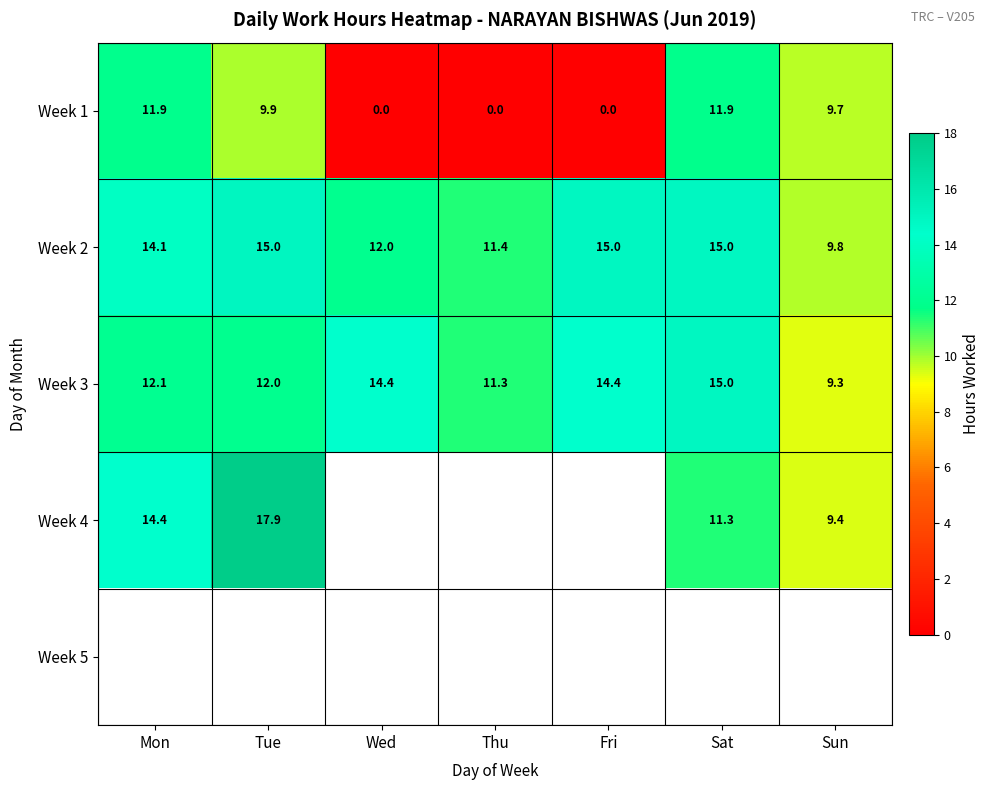

At which label does Week 3 first exceed 12?

Mon